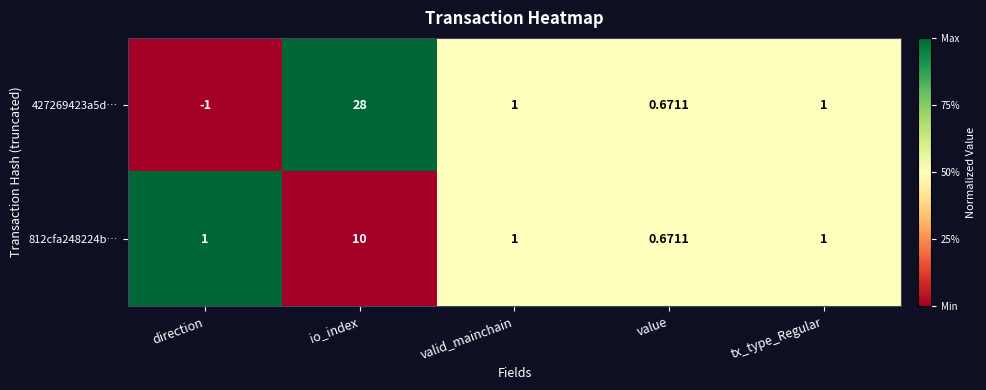

At which label does 427269423a5d… first exceed 1?

io_index